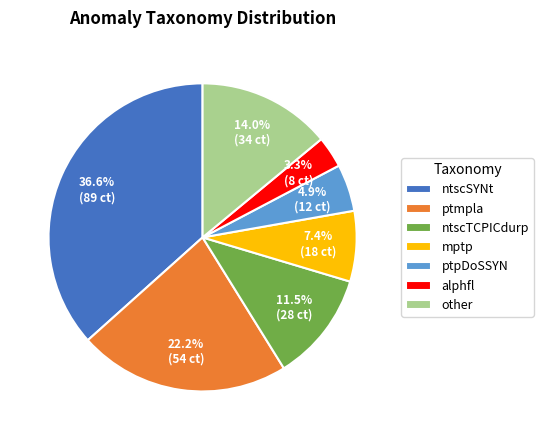

The other slice represents 5% of the pie. True or false?

False